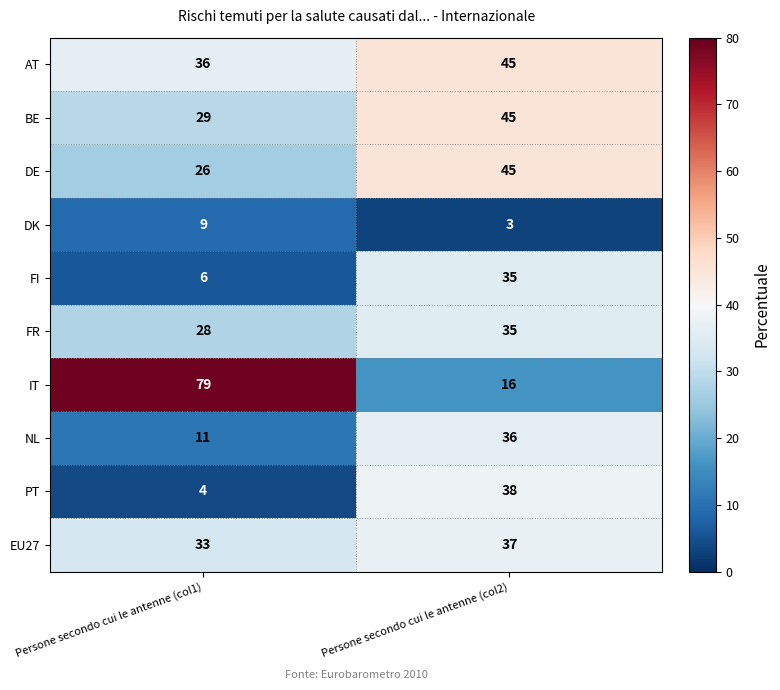

What is the difference between the DE values at Persone secondo cui le antenne (col2) and Persone secondo cui le antenne (col1)?

19